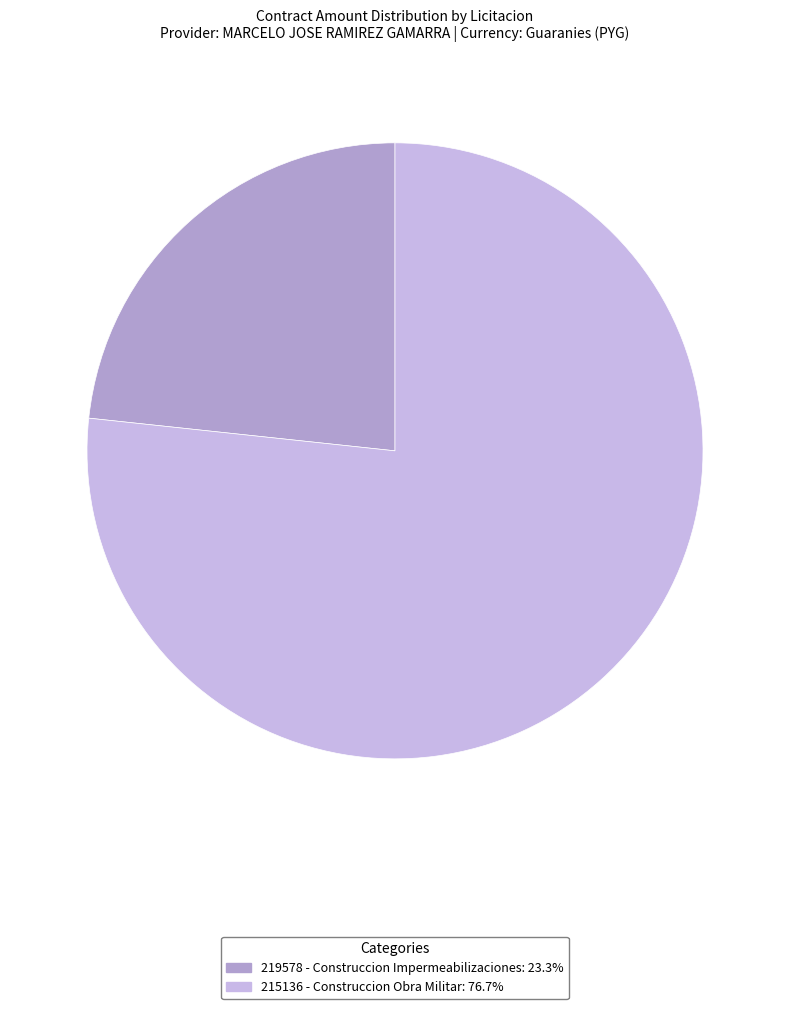

Combined, do 219578 - Construccion Impermeabilizaciones and 215136 - Construccion Obra Militar account for over 50%?

Yes